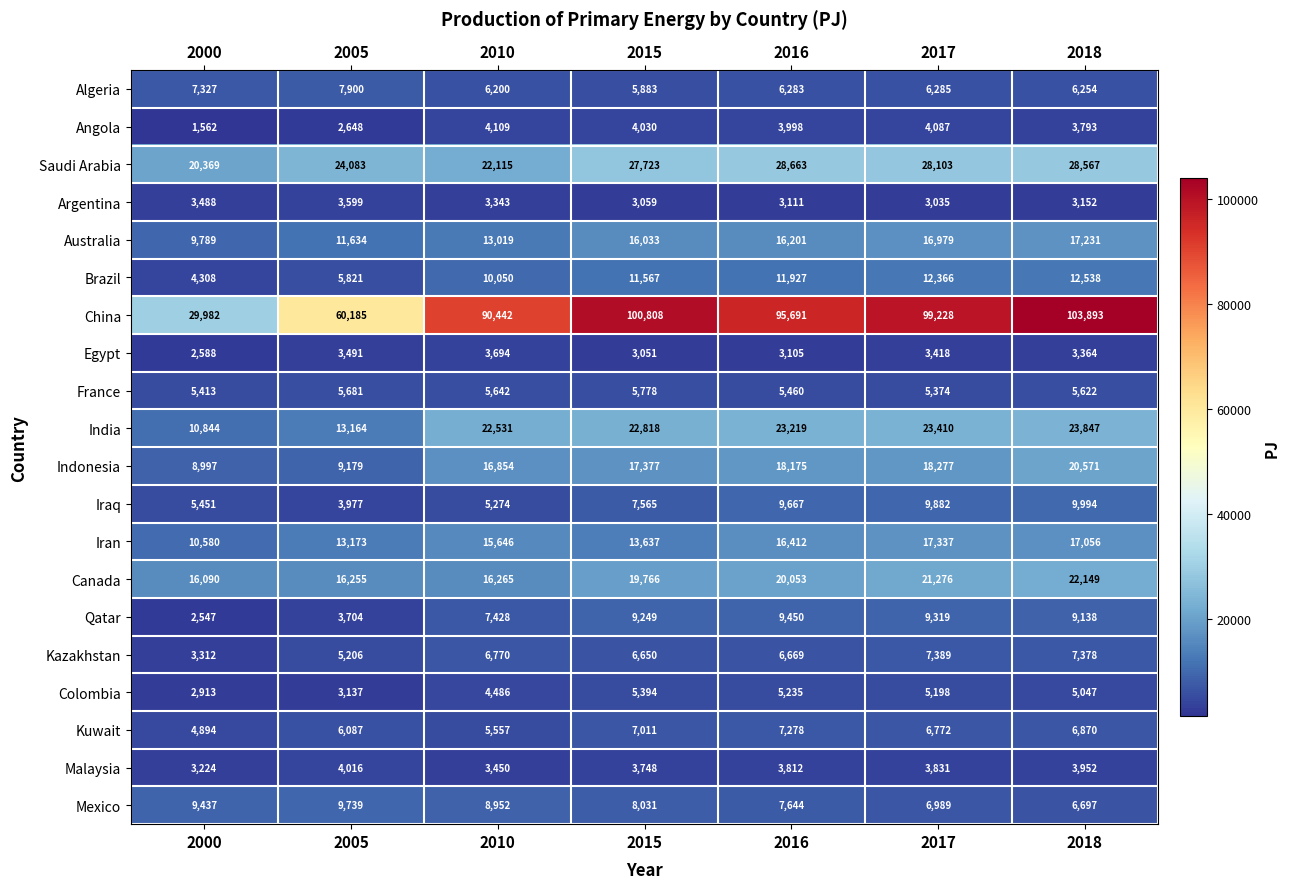

Which series has the largest range (max minus min)?

China